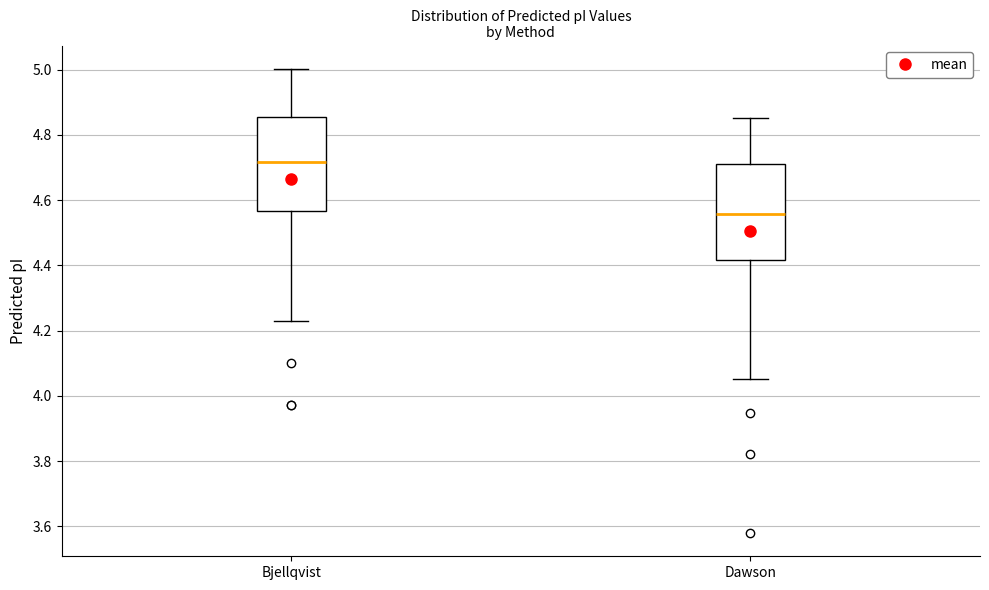

Reading left to right, read every box against the y-axis: the position of its median line, the range the box covers, and the ends of its whiskers. The values are not printed on the chart, so give them approximately, as read against the axis.

Bjellqvist: median 4.72, box 4.56 to 4.86, whiskers 4.22 to 5.00
Dawson: median 4.56, box 4.42 to 4.72, whiskers 4.06 to 4.86